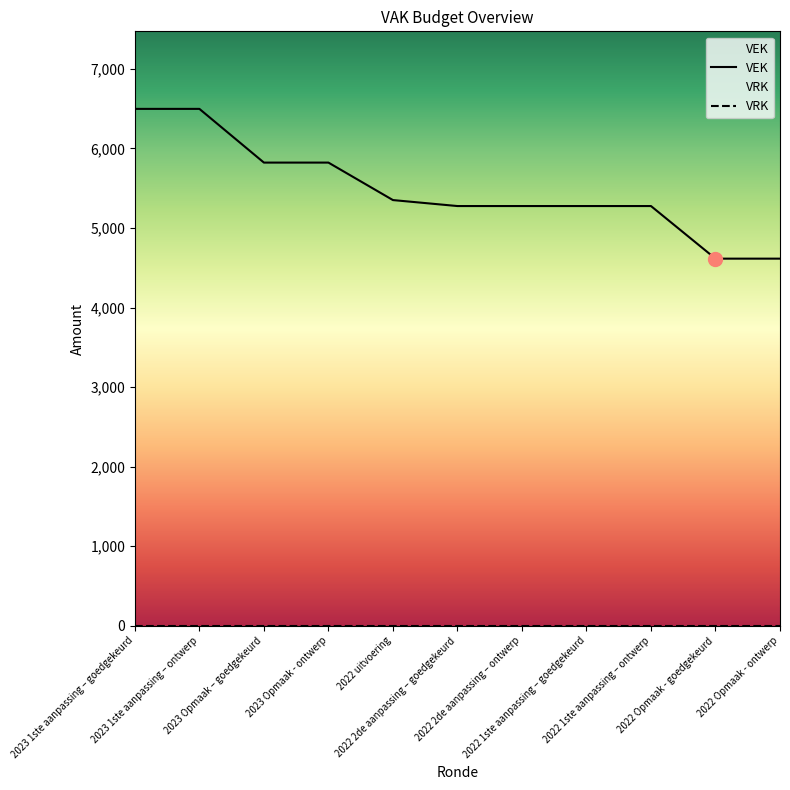

At which category does the chart reach its minimum across all series?

2023 1ste aanpassing – goedgekeurd